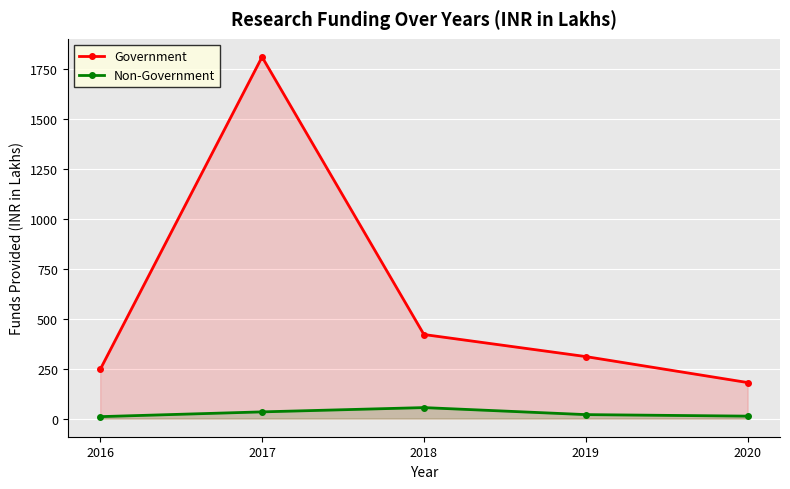

What is the minimum value for Government?

180.4